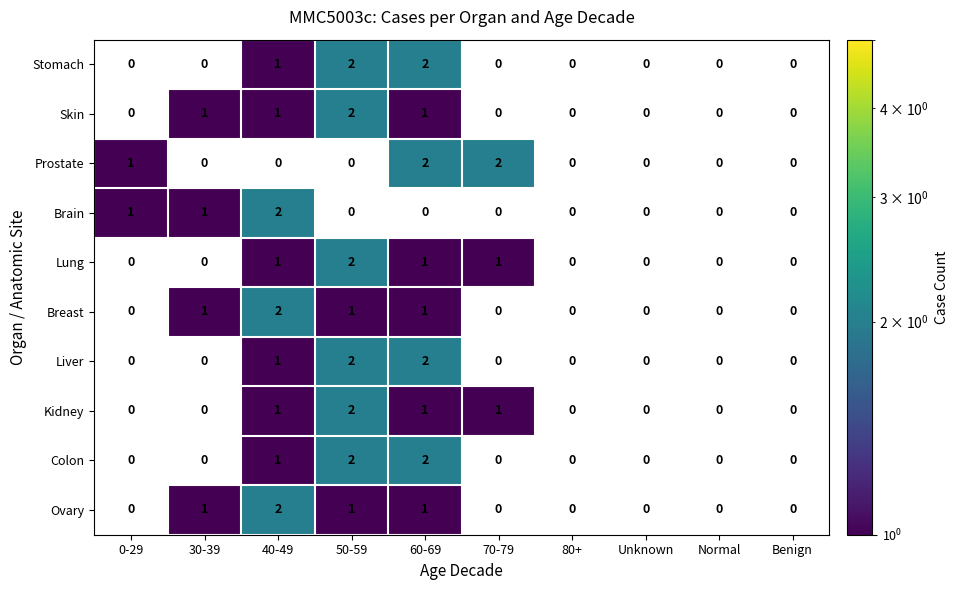

Which category has the highest value across all series?

50-59